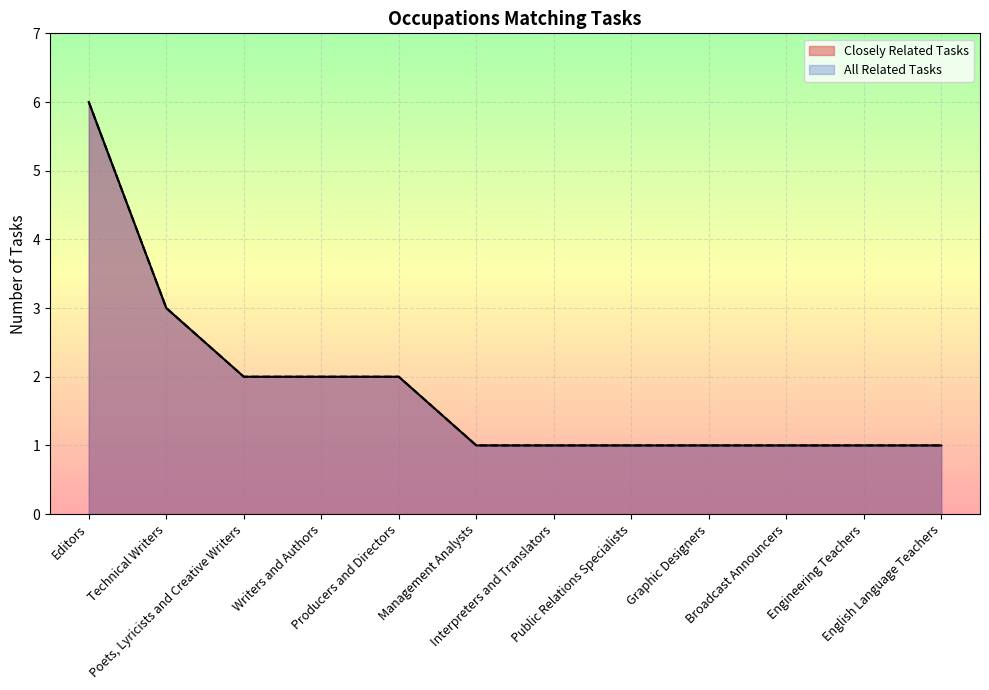

True or false: All Related Tasks has a value of 1 at English Language Teachers.

True